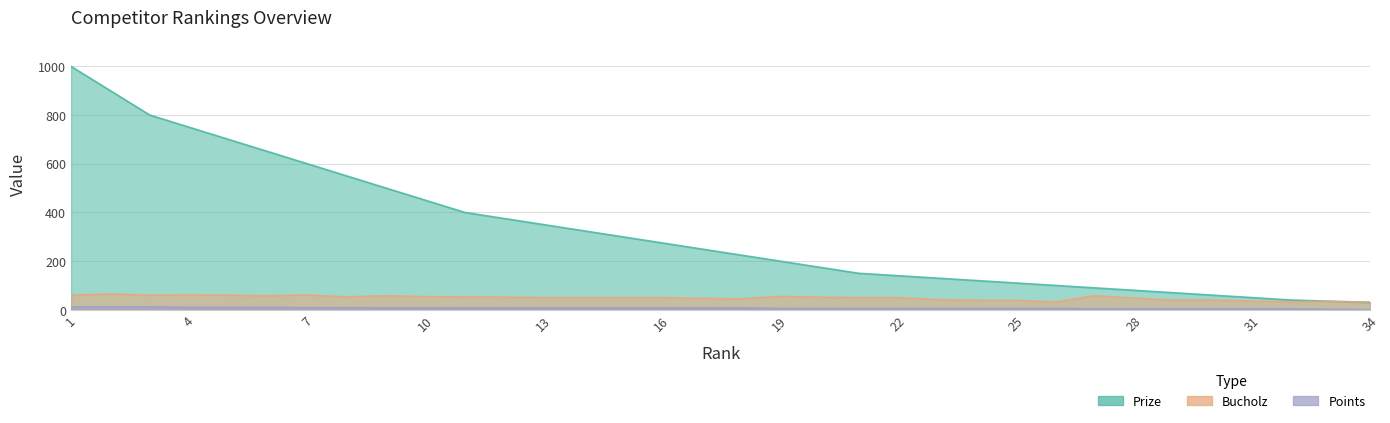

Is it true that Bucholz equals 100 at 3?

False